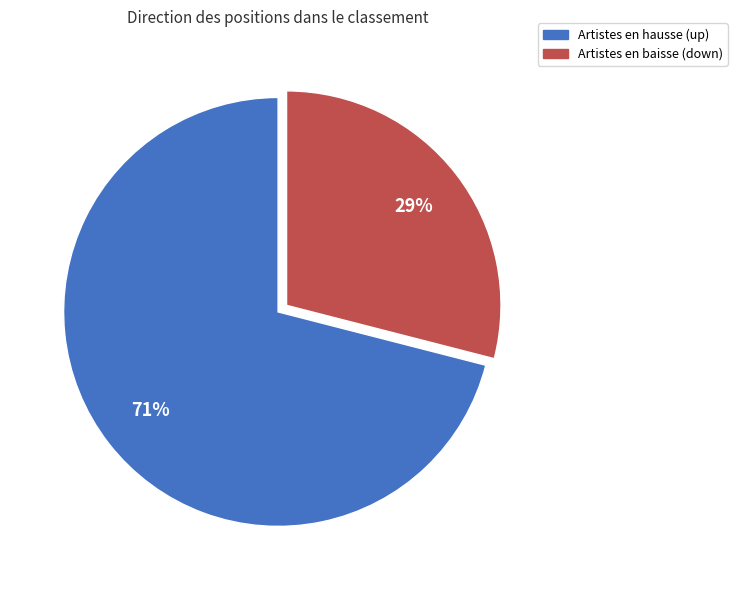

What is the ratio of the value at Artistes en baisse (down) to the value at Artistes en hausse (up)?

0.4